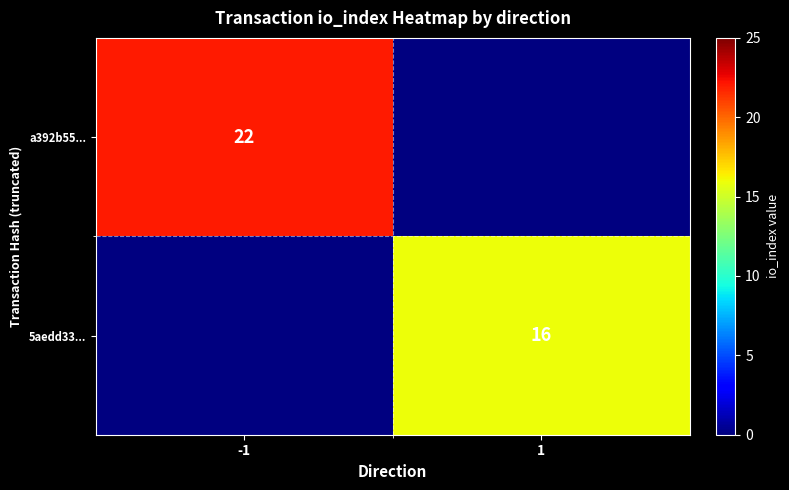

How many distinct data groups are displayed?

2